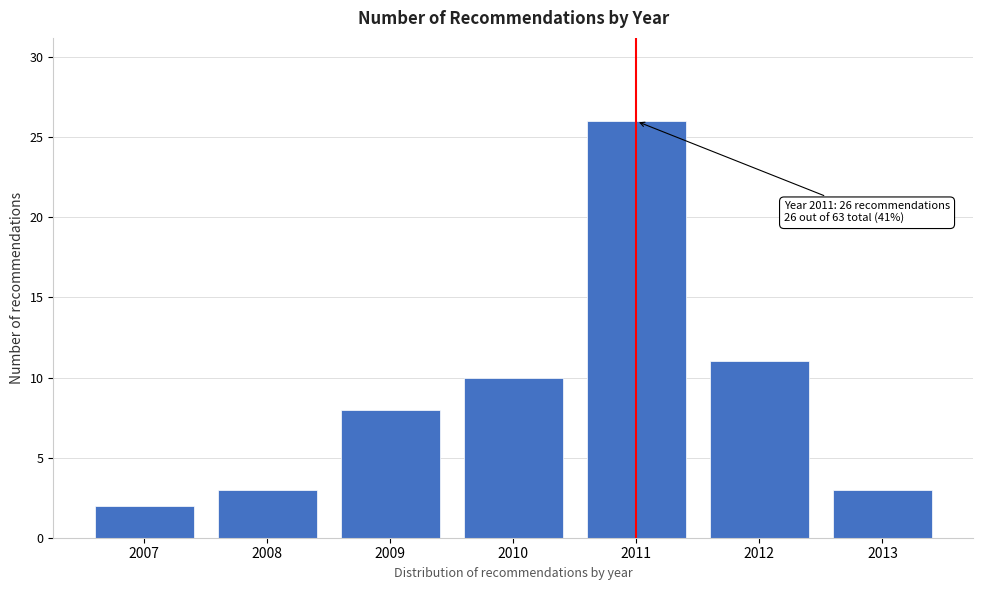

Reading right to left, list all the values displayed in this chart.

3	11	26	10	8	3	2